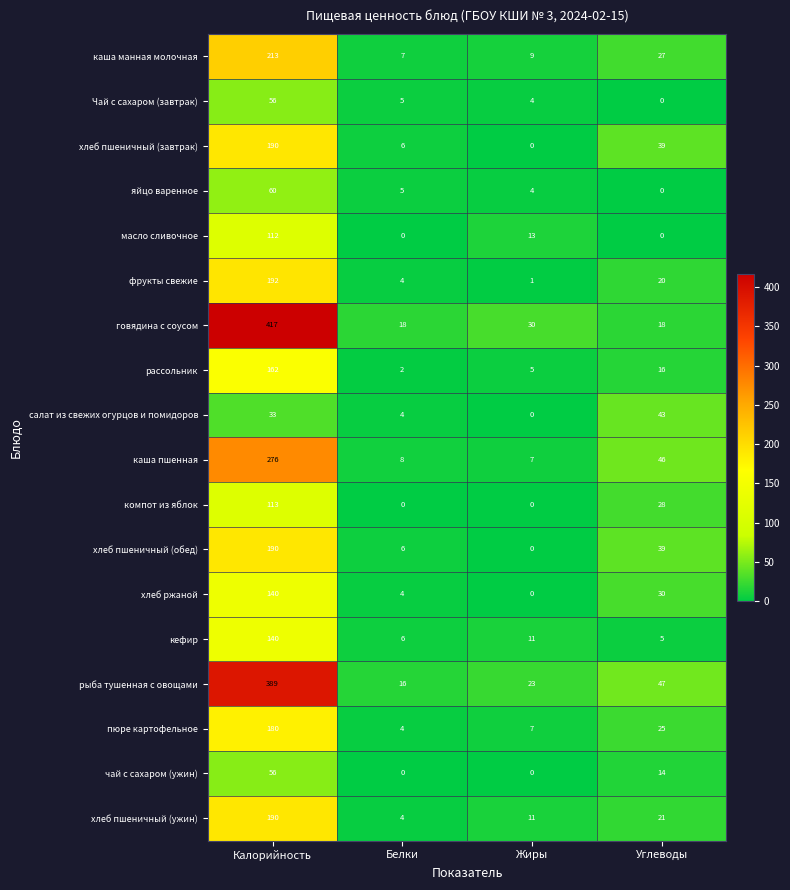

The хлеб пшеничный (ужин) series shows 6 at Белки. True or false?

False